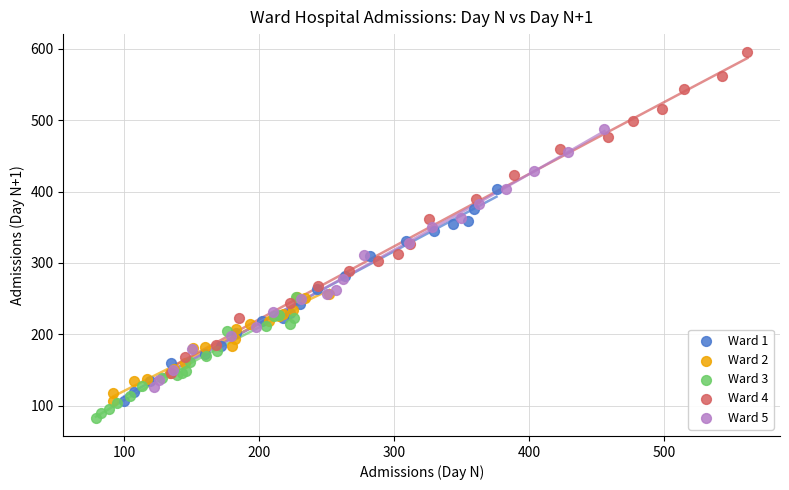

Which series reaches the maximum Y coordinate?

Ward 4